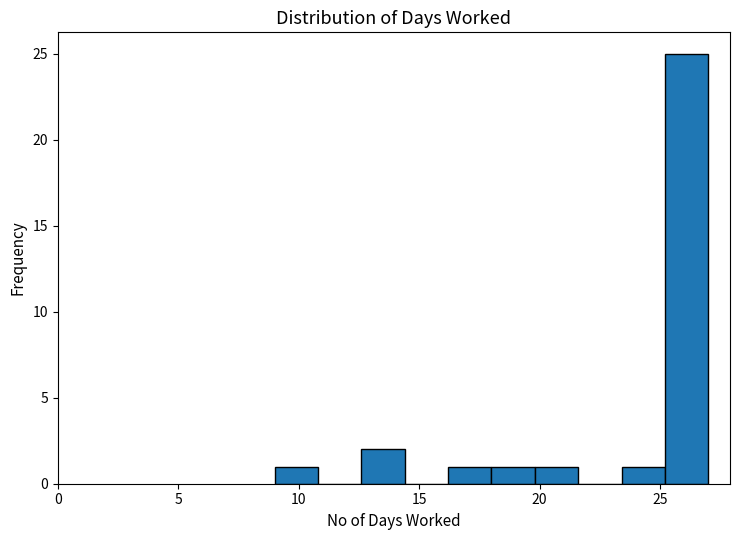

Read against the x-axis, roughly where is the centre of the tallest bar?

26.0